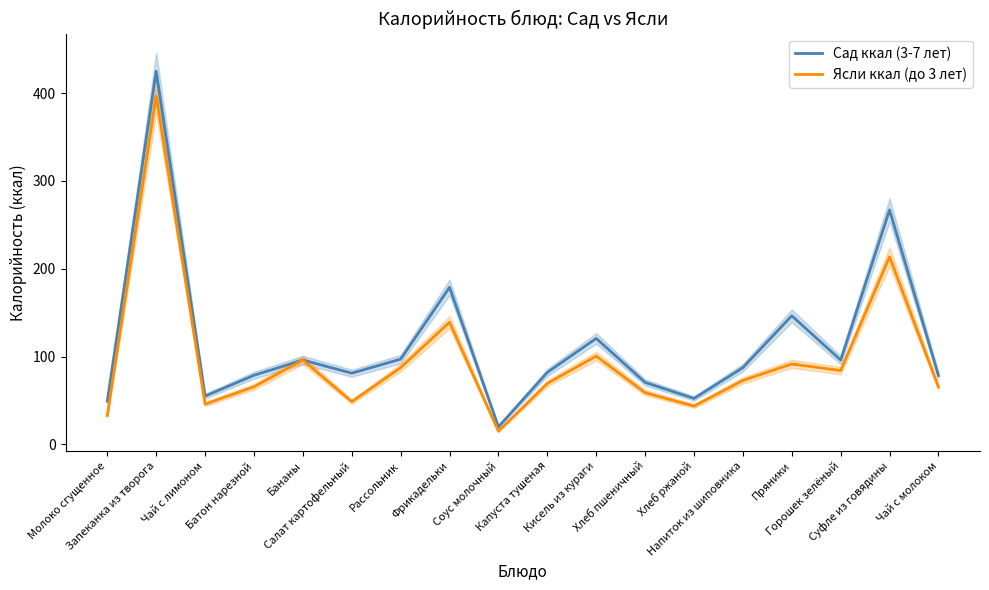

At which category is the sum across all series the highest?

Запеканка из творога